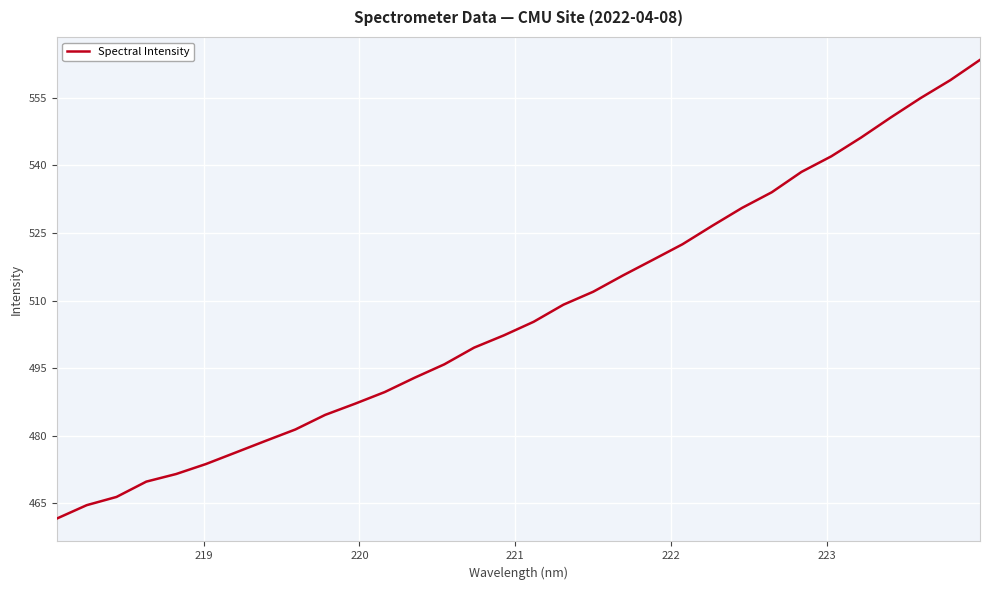

What is the difference between the maximum and minimum values?

101.8